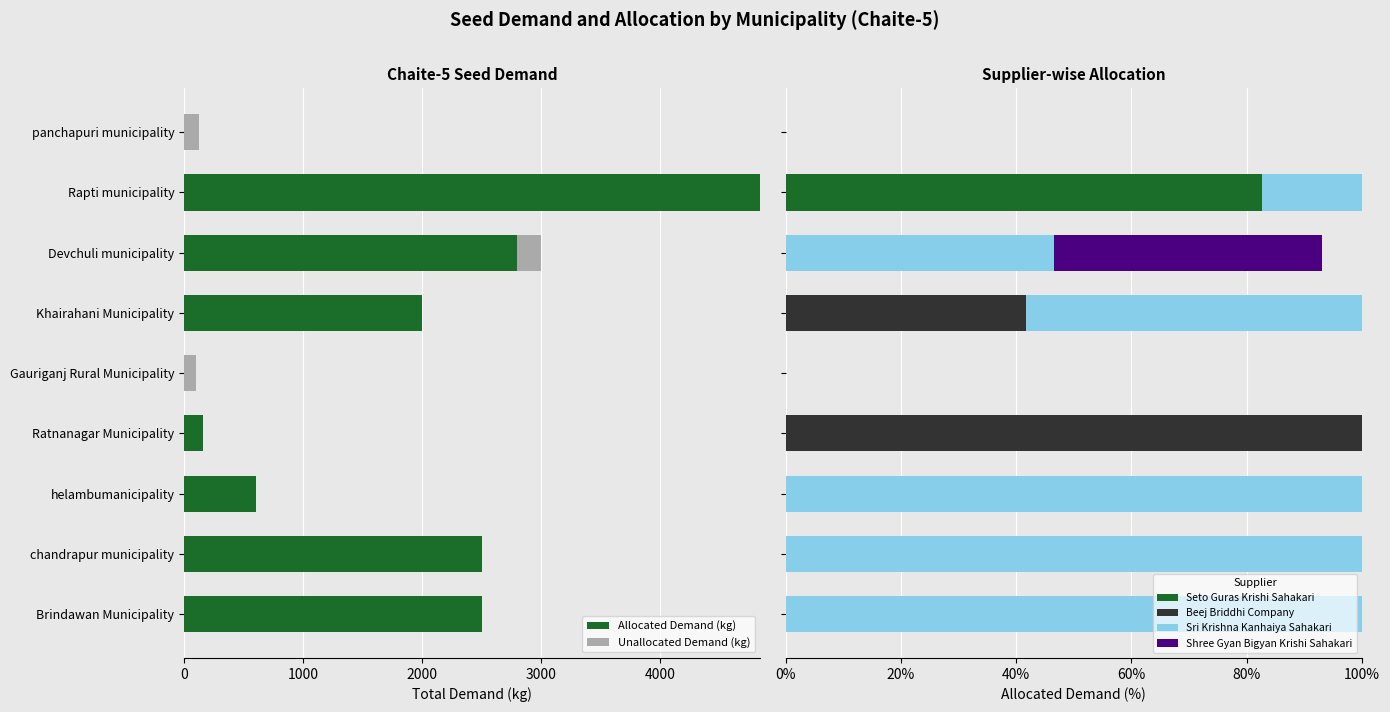

Is it true that Allocated Demand (kg) equals 856 at helambumanicipality?

False